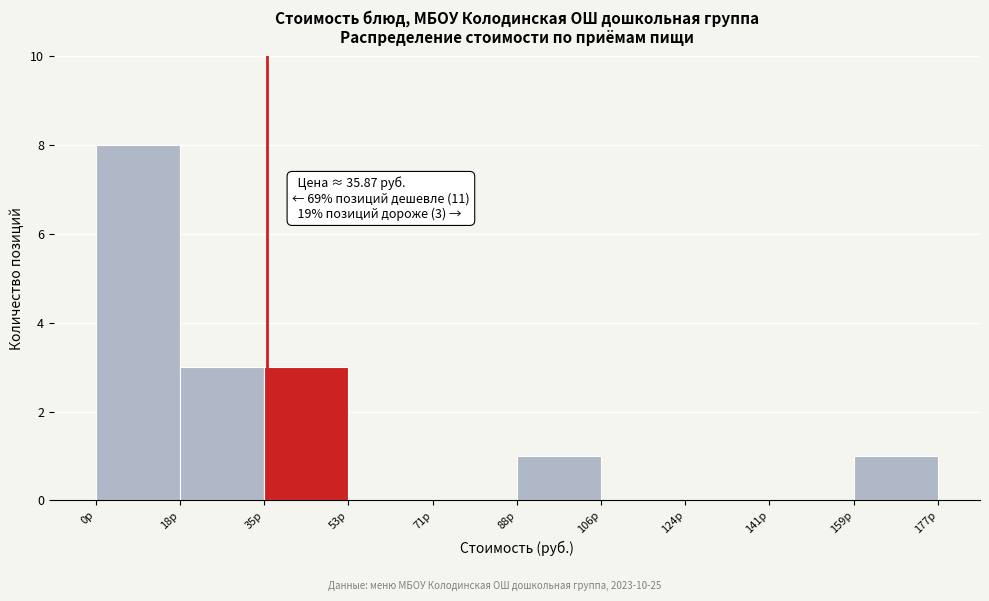

Which range on the x-axis has the tallest bar?

0 to 18